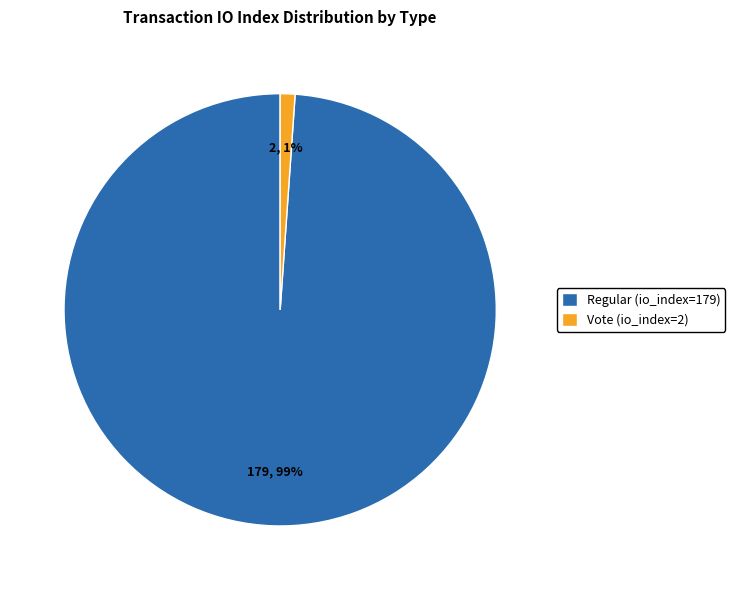

To the nearest percent, what is the difference between the largest and smallest slice percentages?

98%